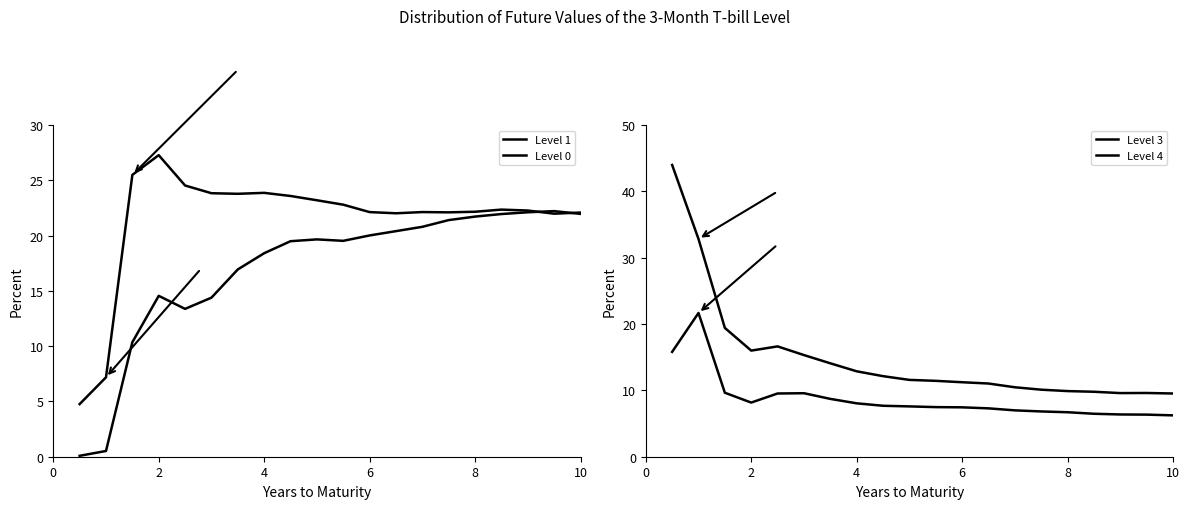

What is the label of the 6th point from the left?

10